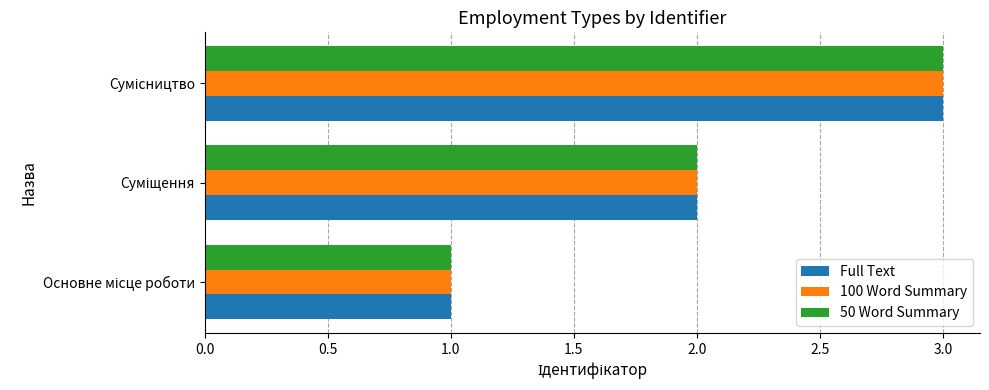

What is the greatest value displayed?

3